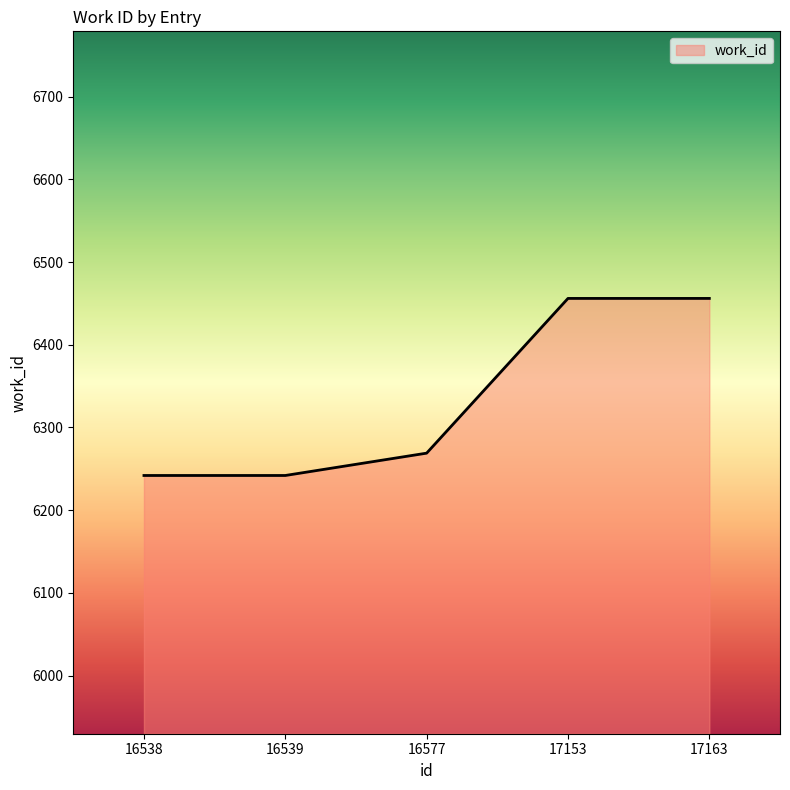

What is the smallest value displayed?

6242